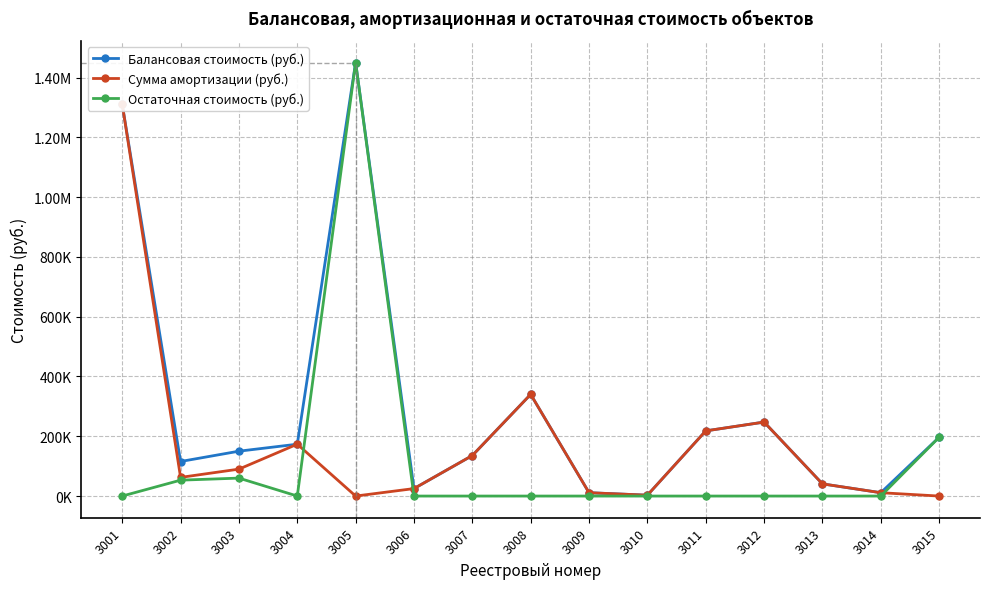

The value of Сумма амортизации (руб.) at 3005 is 462675.6. True or false?

False